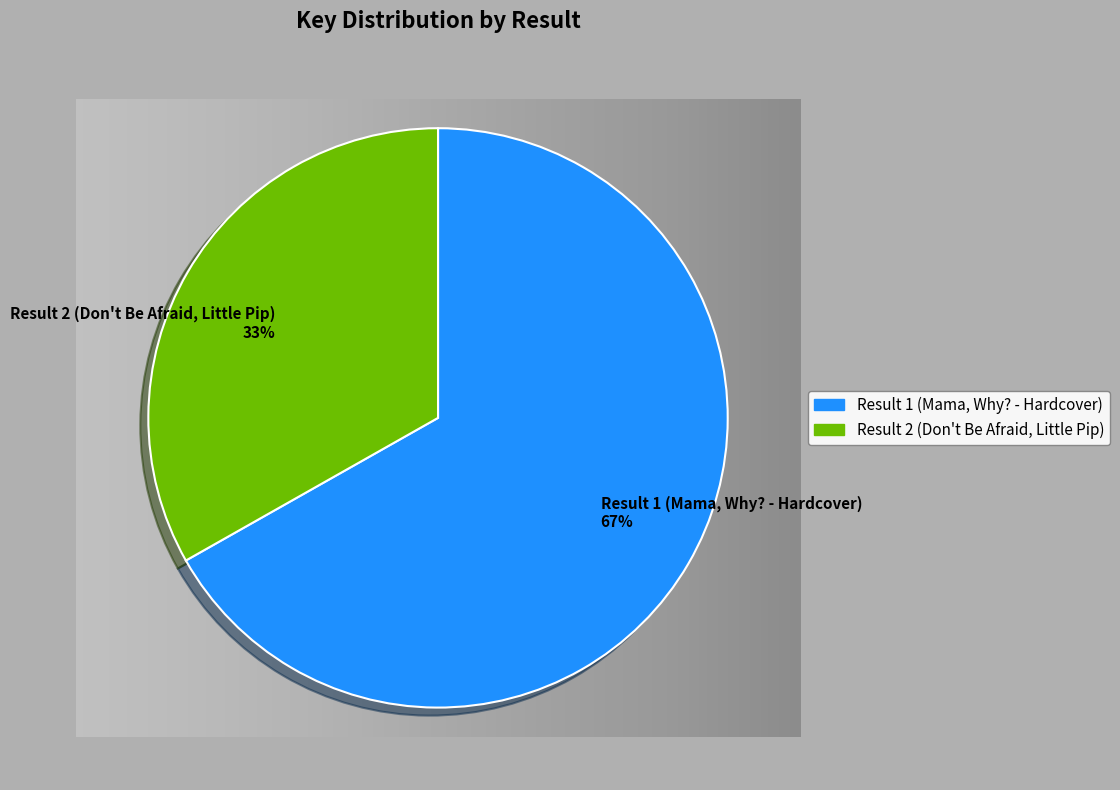

To the nearest percent, what portion does Result 1 (Mama, Why? - Hardcover) represent?

67%